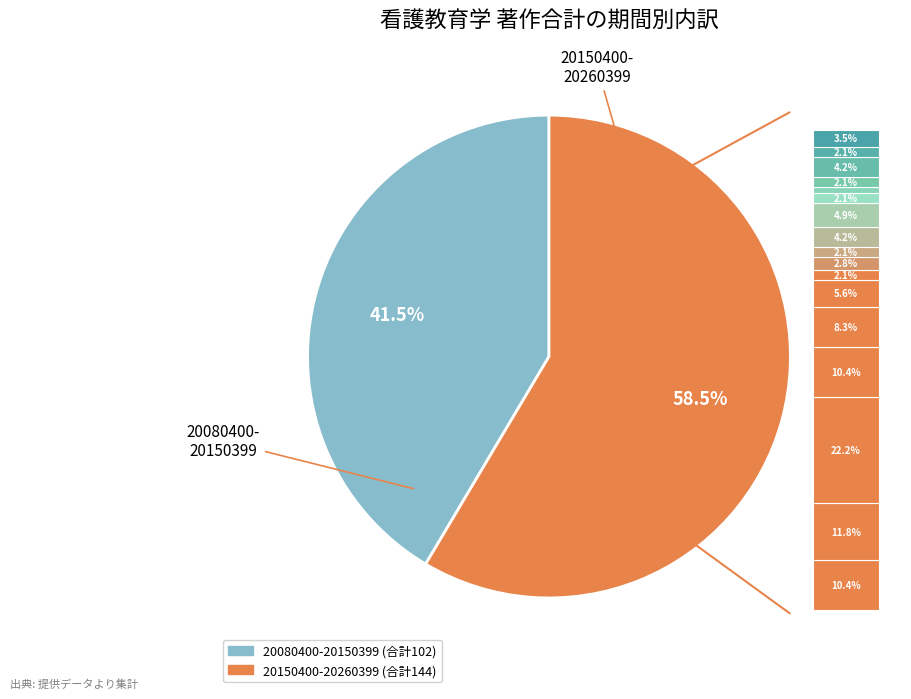

To the nearest percent, what percentage of the pie is 20150400-20260399?

59%